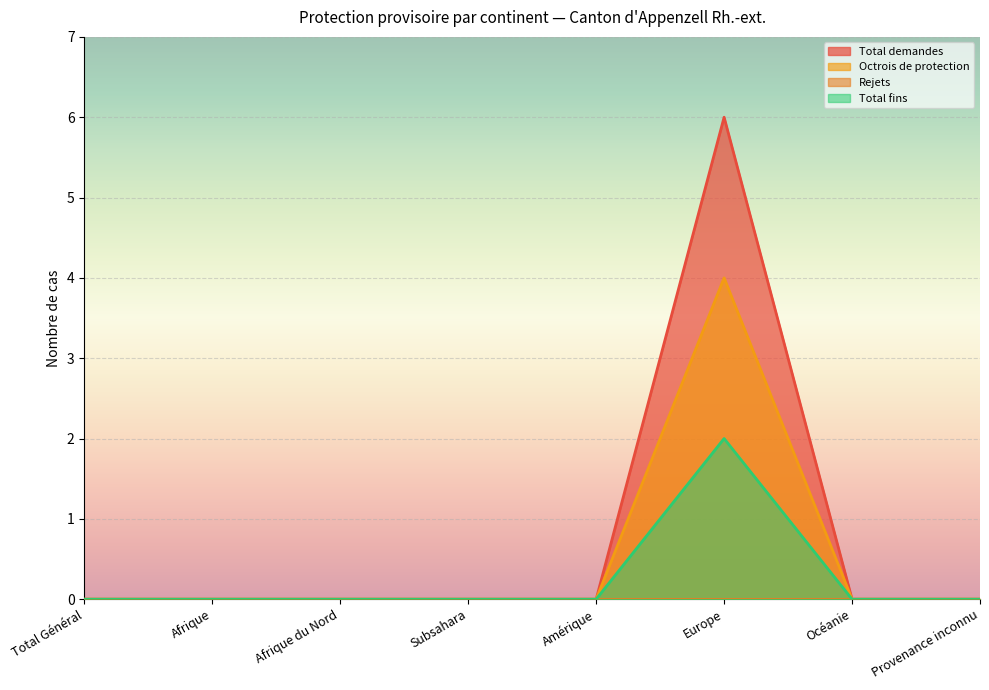

The value of Octrois de protection at Subsahara is 2. True or false?

False